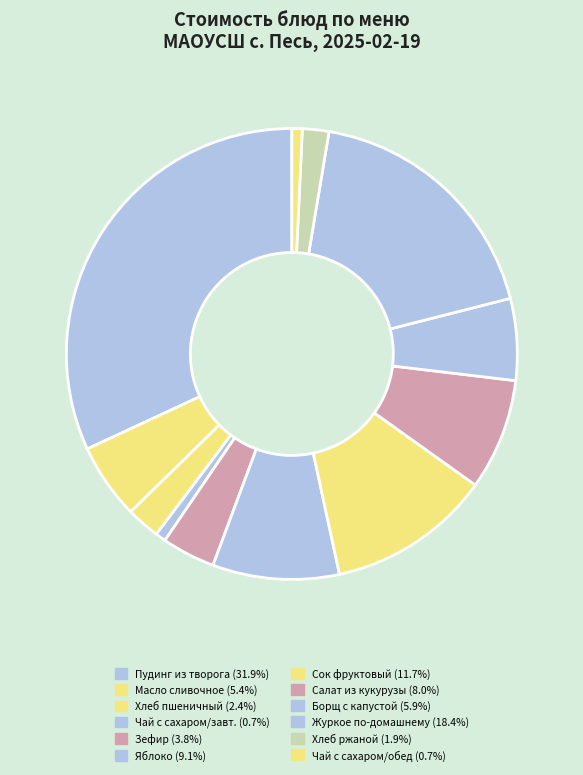

How many segments does this pie chart have?

12